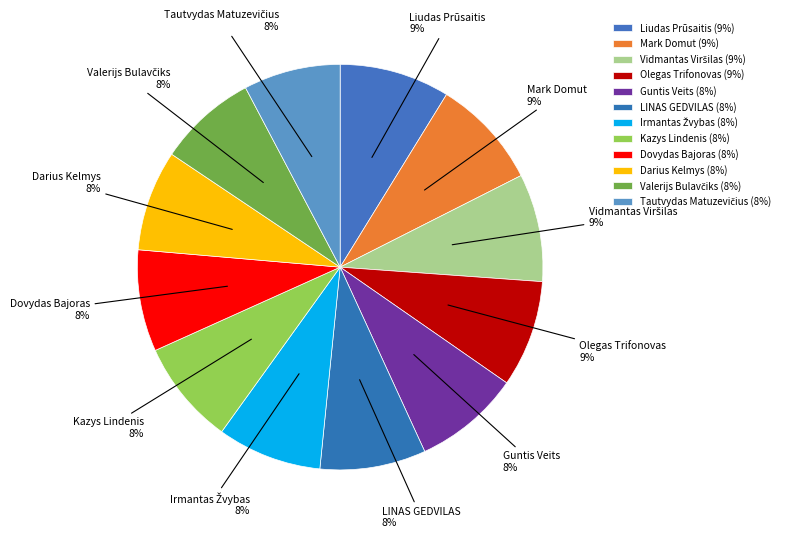

Which has a higher value, Dovydas Bajoras or Mark Domut?

Mark Domut